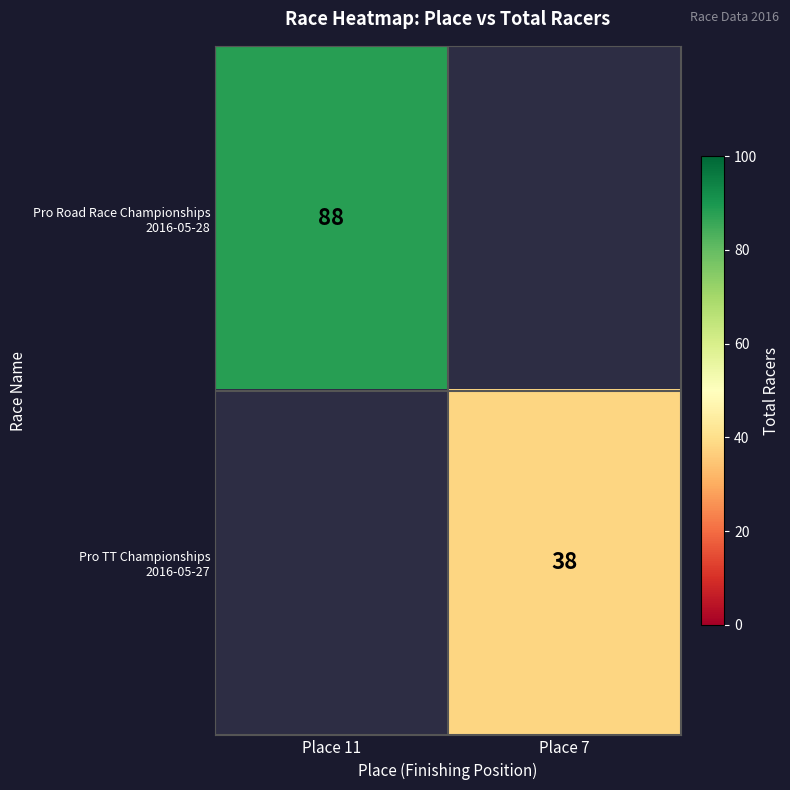

List the series in order of their peak value, highest first.

Pro Road Race Championships 2016-05-28, Pro TT Championships 2016-05-27